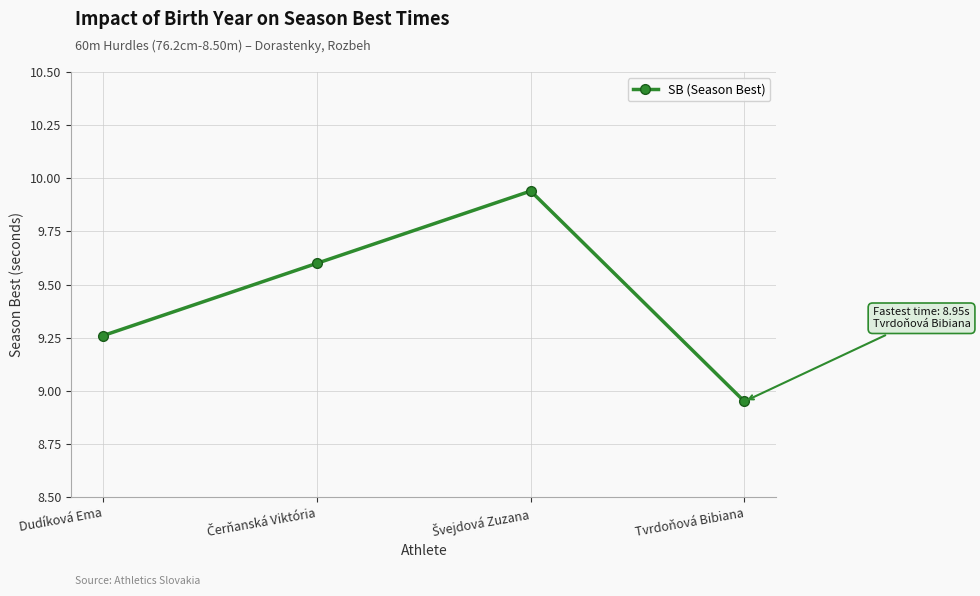

How many lines are shown in the chart?

1